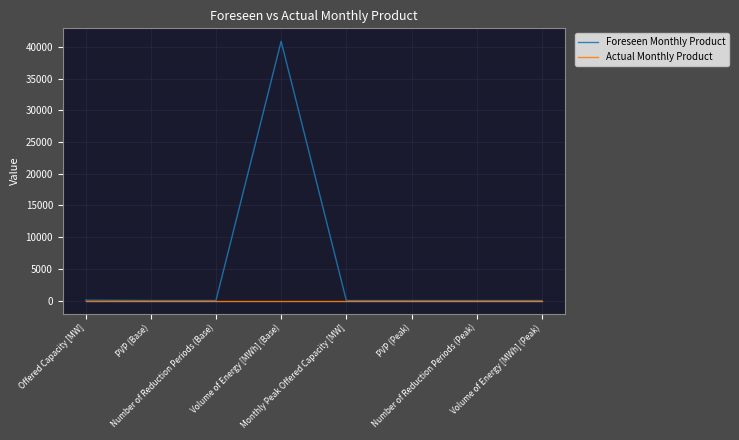

What is the maximum value shown in the chart?

40887.0